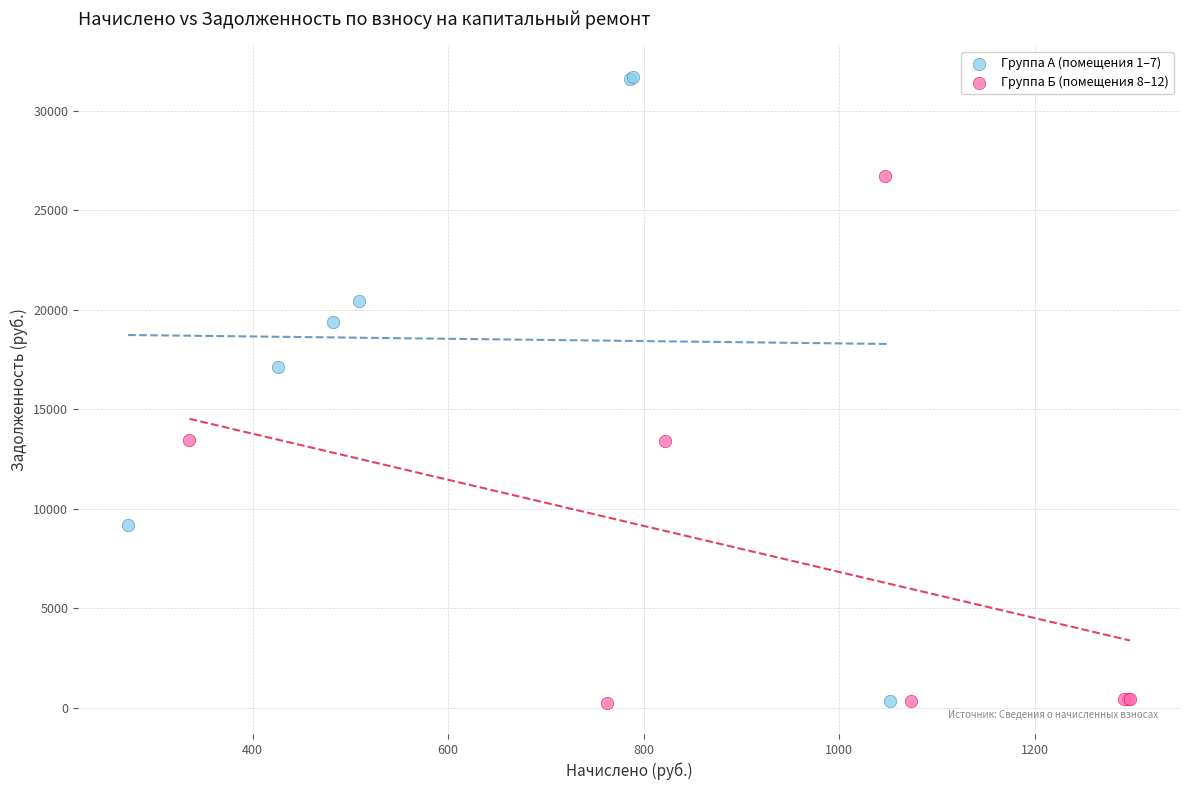

Which series has the largest Y range (max minus min)?

Группа А (помещения 1–7)